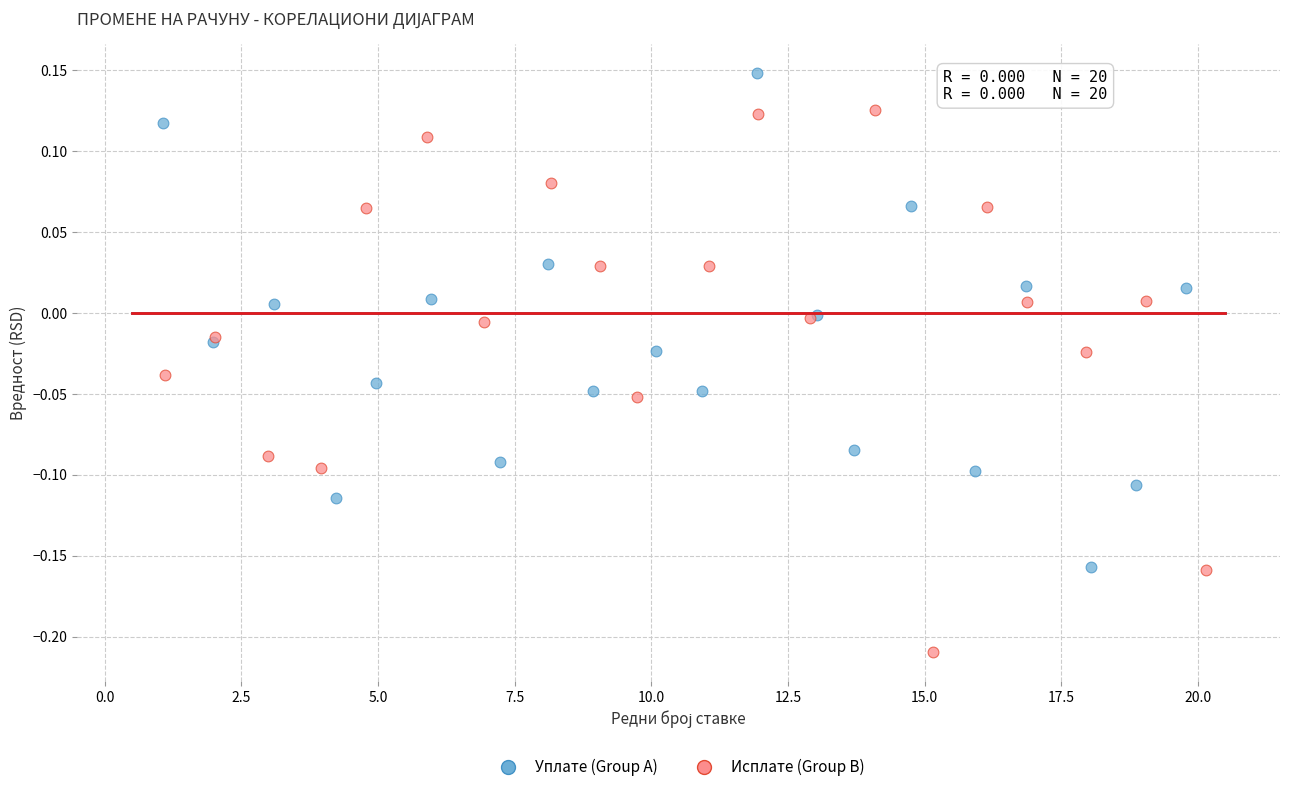

Which series reaches the minimum Y coordinate?

Исплате (Group B)